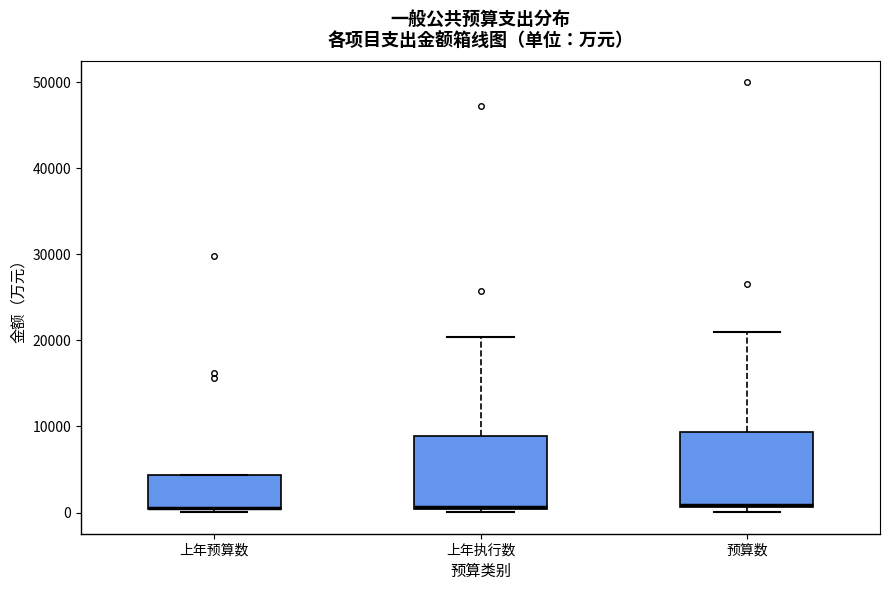

Reading left to right, transcribe this box plot: for each box, give where its median line is, the range the box spans, and where its two whiskers end, as read against the y-axis. The values are not printed on the chart, so give them approximately, as read against the axis.

上年预算数: median 1000 (drawn on the box's lower edge), box 0 to 4000, whiskers 0 (just below the box's lower edge) to 4000
上年执行数: median 1000 (drawn on the box's lower edge), box 0 to 9000, whiskers 0 (just below the box's lower edge) to 20000
预算数: median 1000, box 1000 to 9000, whiskers 0 to 21000